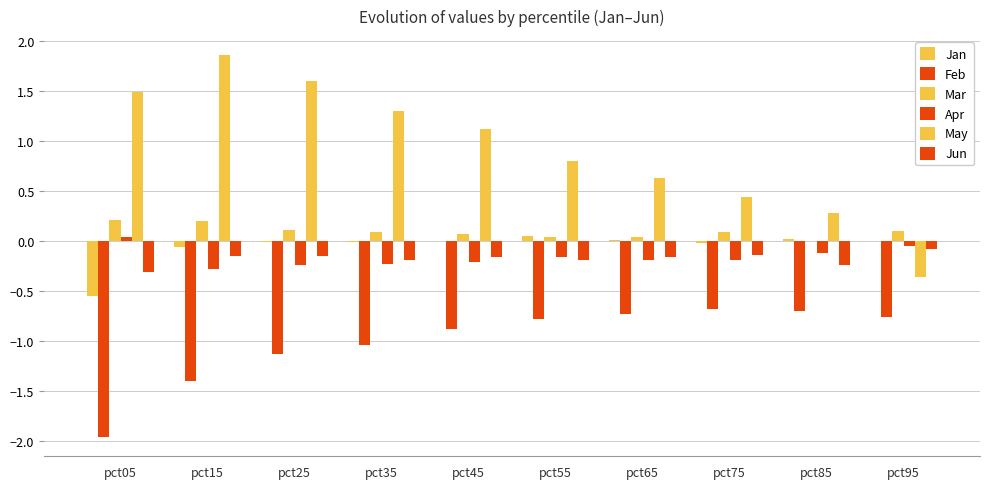

How many data points does each series have?

10